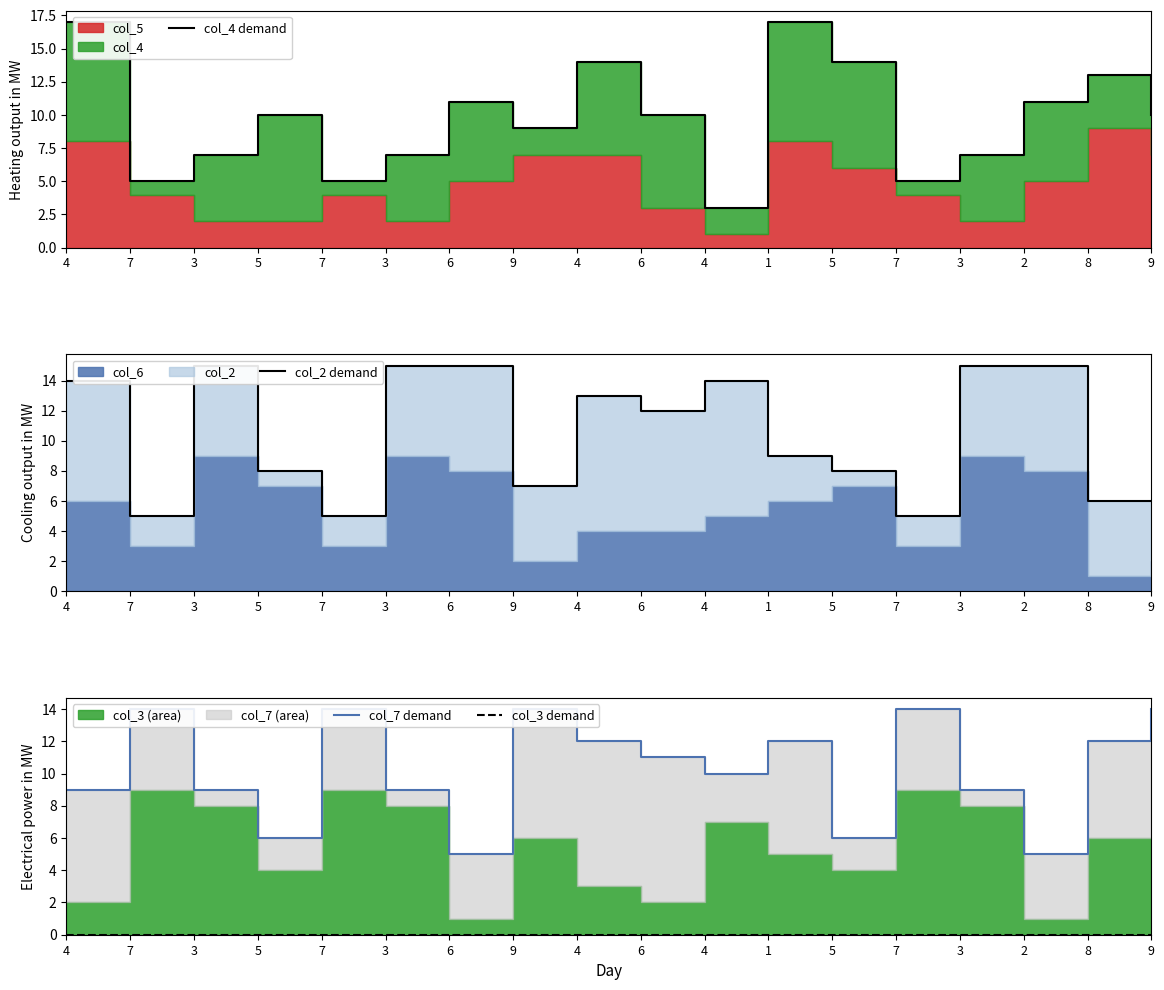

True or false: col_3 demand has more than 1 interior local peaks.

False